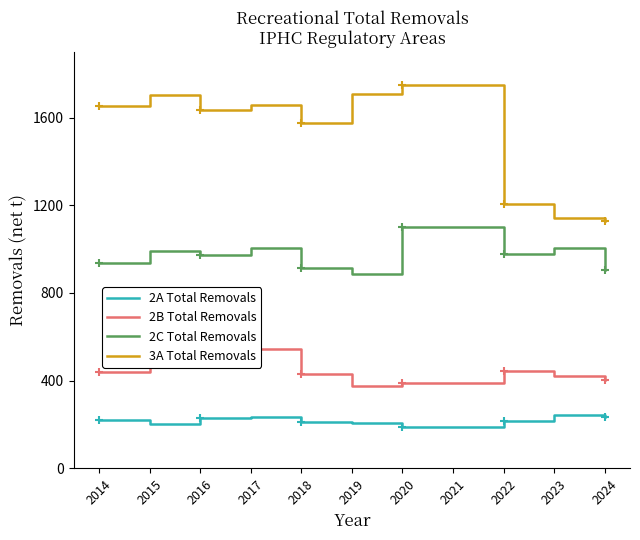

What is the total value across all series at 2015?

3376